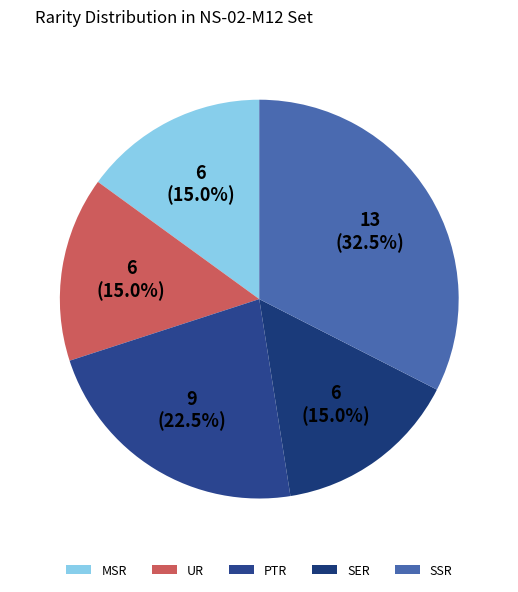

Does any single category account for the majority?

No